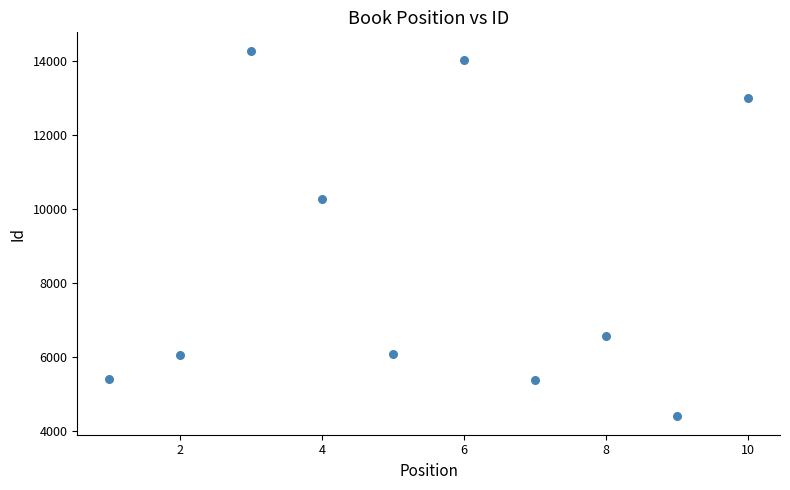

What is the average Y value?

8542